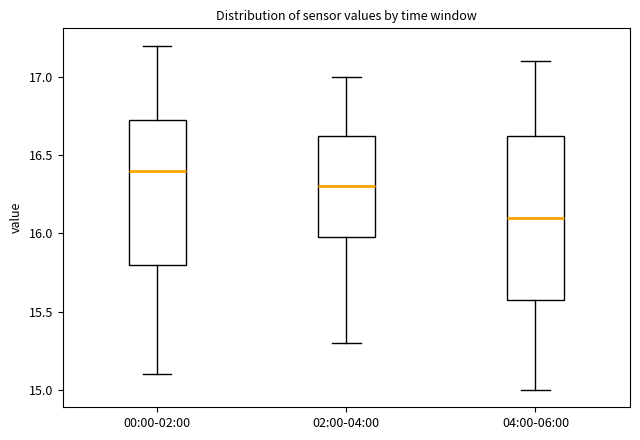

Where is the lower edge of the box for 00:00-02:00 on the y-axis? The values are not printed on the chart, so give them approximately, as read against the axis.

15.80